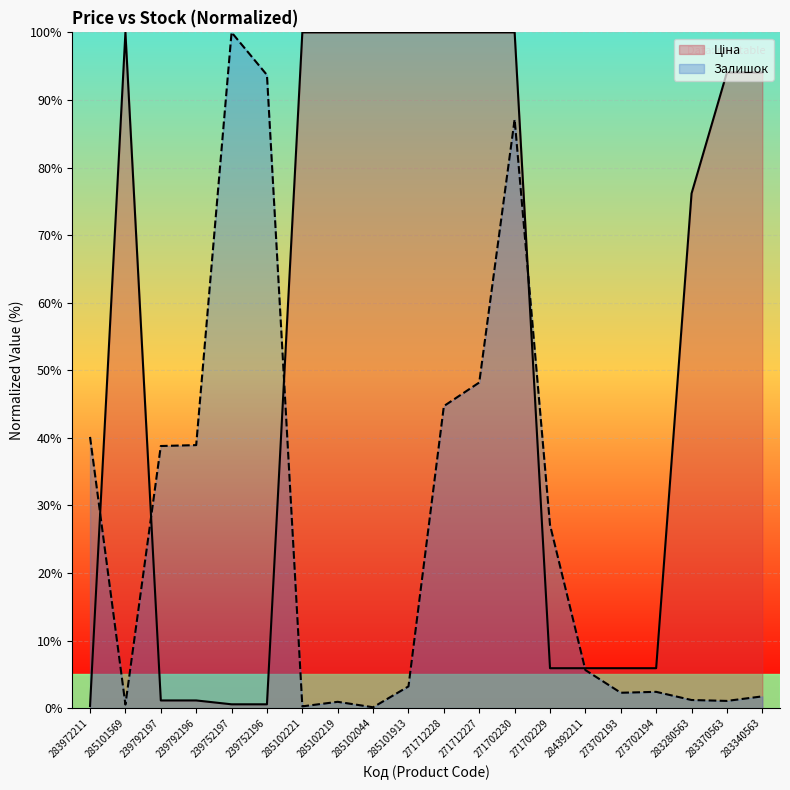

Reading right to left, what are all the values shown in this chart?

Ціна: 94.1	94.1	76.2	5.9	5.9	5.9	5.9	100.0	100.0	100.0	100.0	100.0	100.0	100.0	0.6	0.6	1.1	1.1	100.0	0.3
Залишок: 1.7	1.1	1.2	2.4	2.3	5.6	27.1	87.1	48.2	44.7	3.2	0.1	0.9	0.3	93.7	100.0	38.9	38.8	0.5	40.1